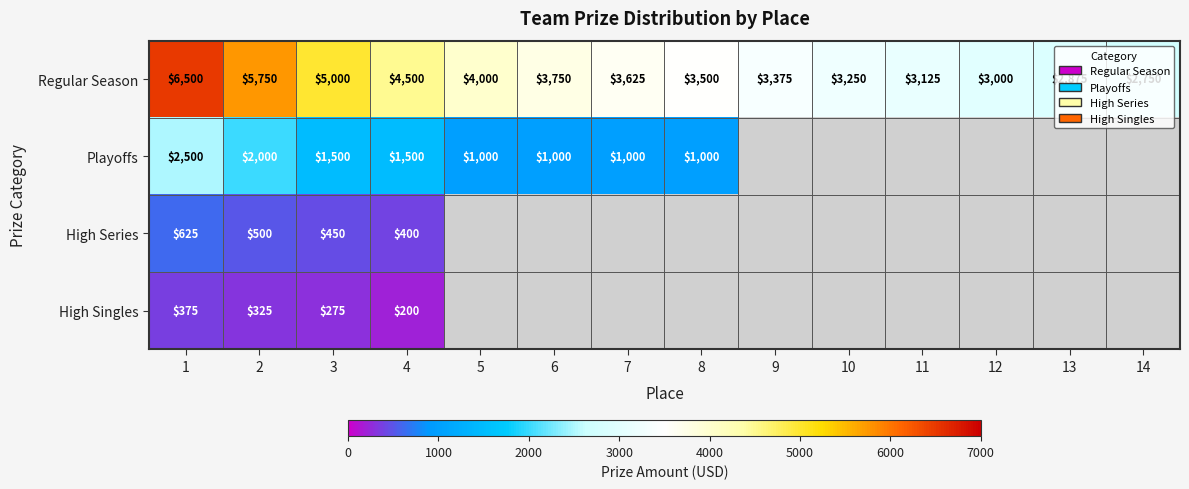

What is the minimum value for Regular Season?

2750